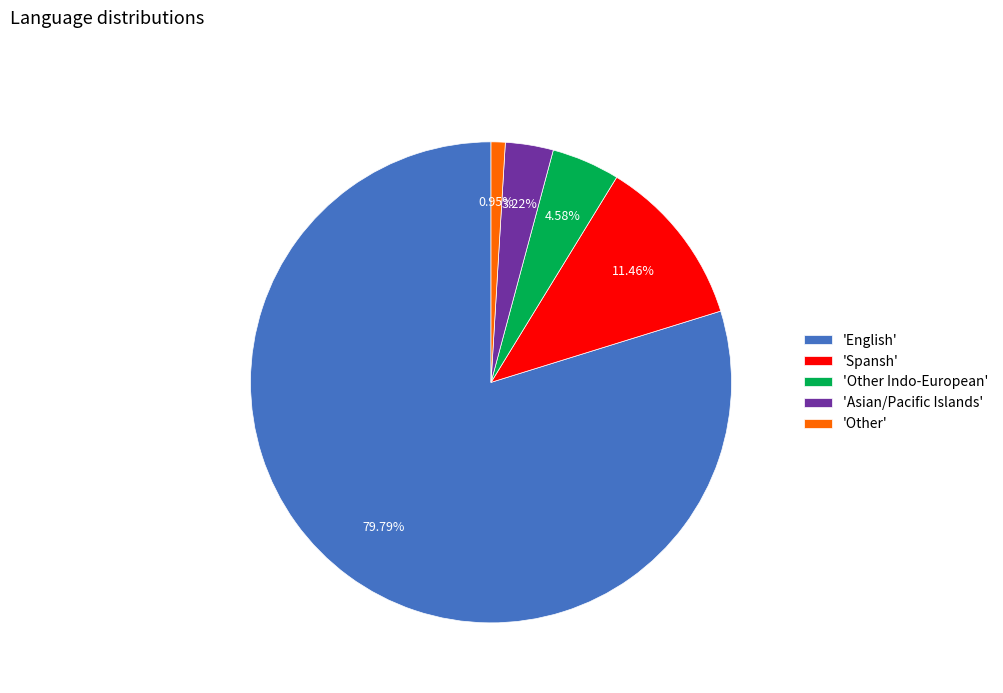

Rank the categories by value from lowest to highest.

'Other', 'Asian/Pacific Islands', 'Other Indo-European', 'Spansh', 'English'